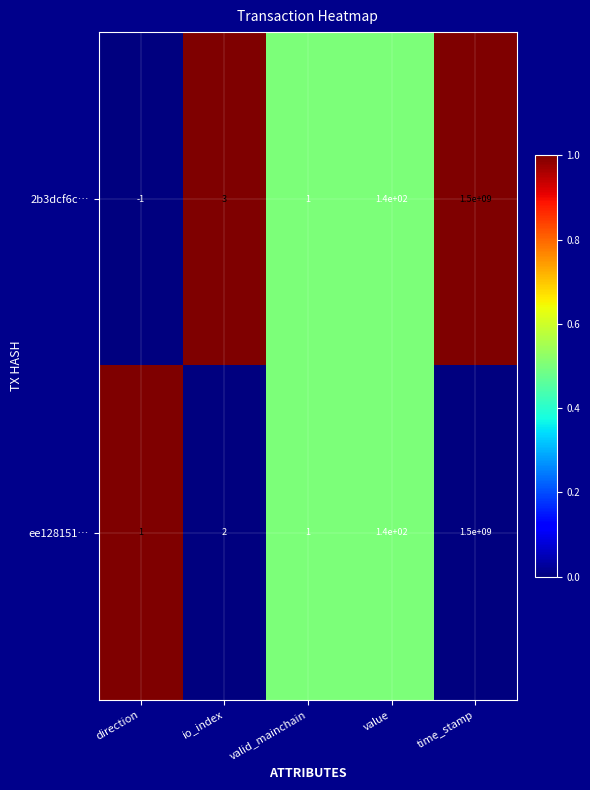

True or false: 2b3dcf6c… has a value of 2 at io_index.

False